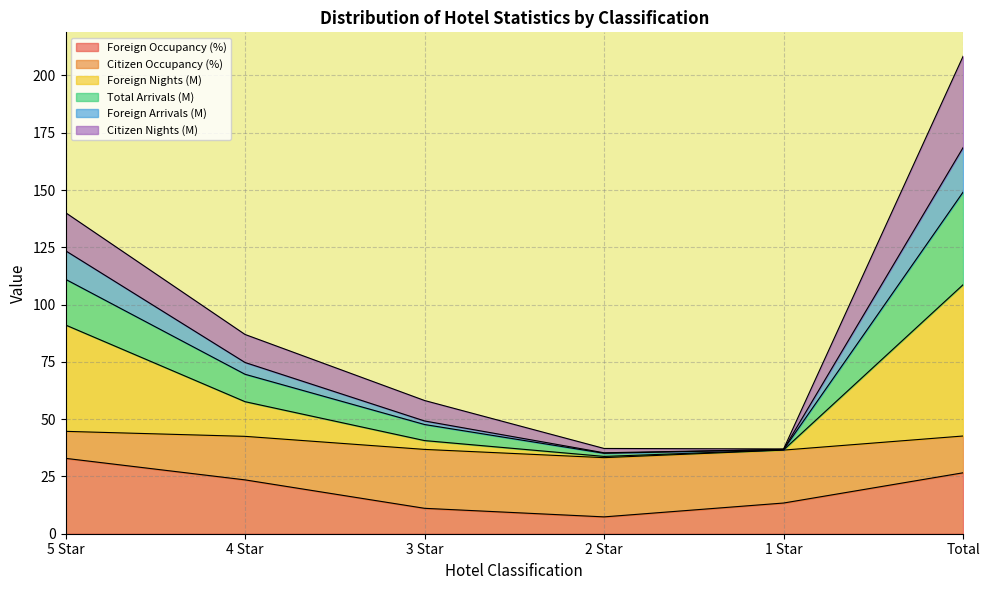

What is the maximum value for Foreign Occupancy (%)?

32.9